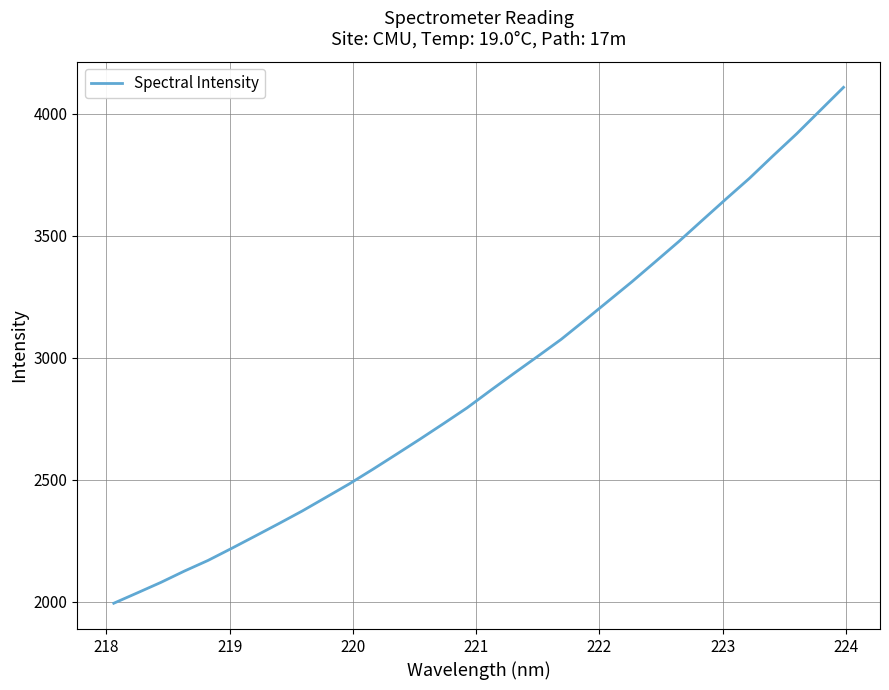

What is the difference between the maximum and minimum values?

2113.8